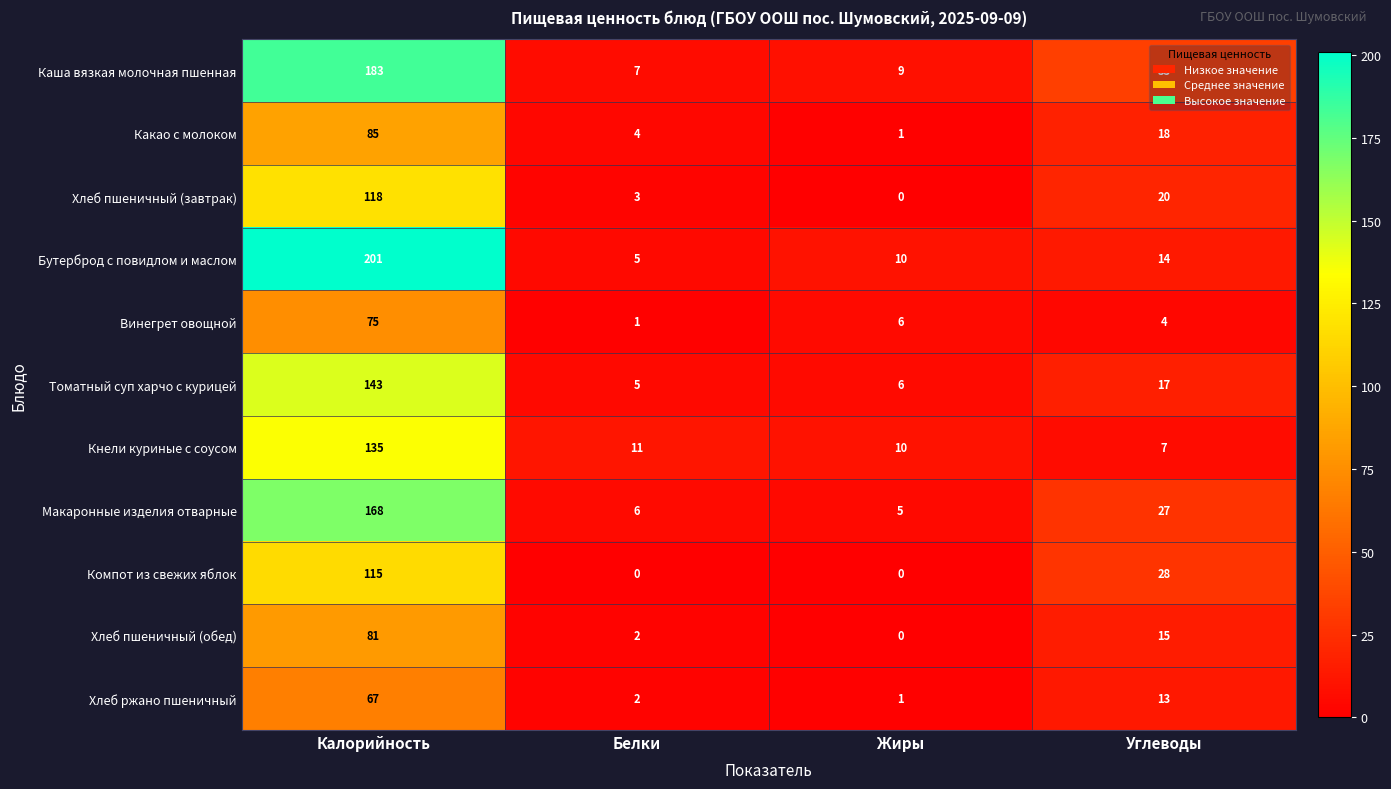

Where does the Винегрет овощной series first go above 6?

Калорийность